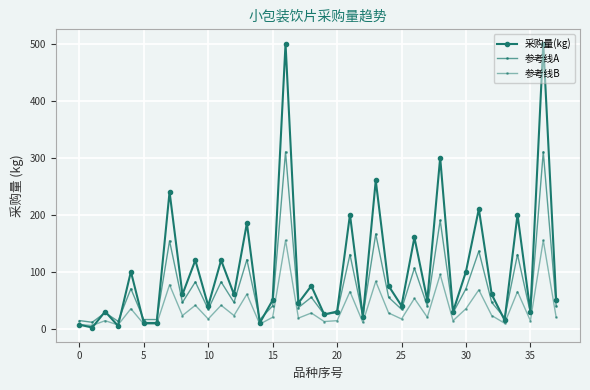

At how many categories does at least one series exceed 85?

14